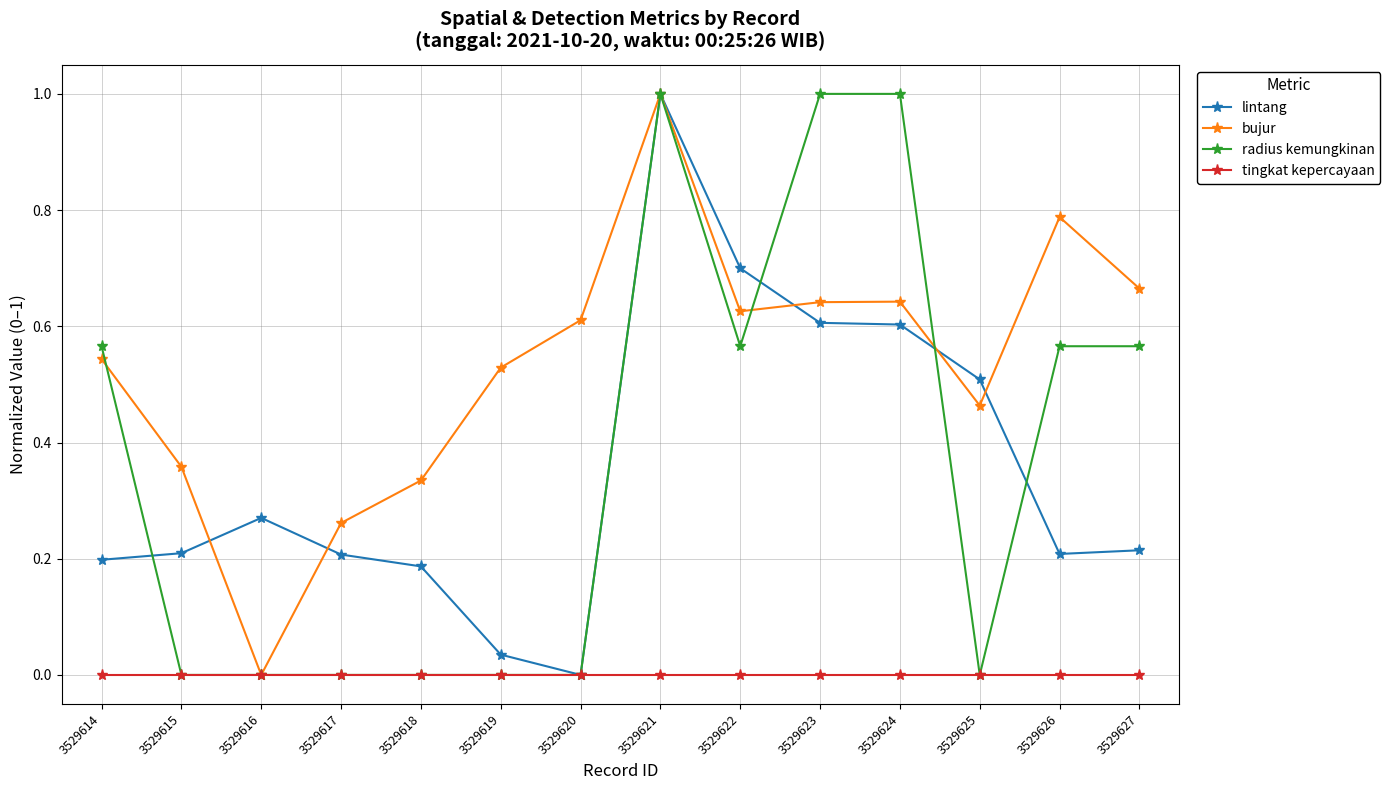

Where is the first local maximum for bujur?

3529621